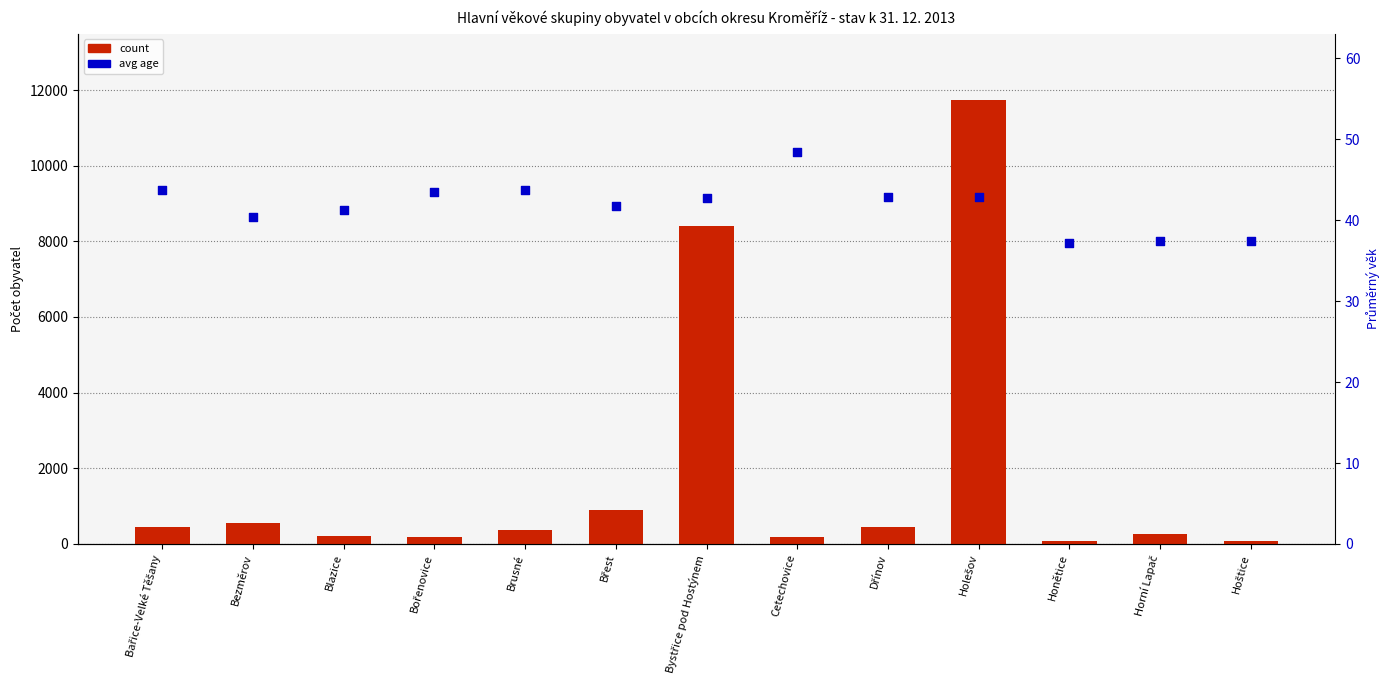

At which category is the sum across all series the highest?

Holešov